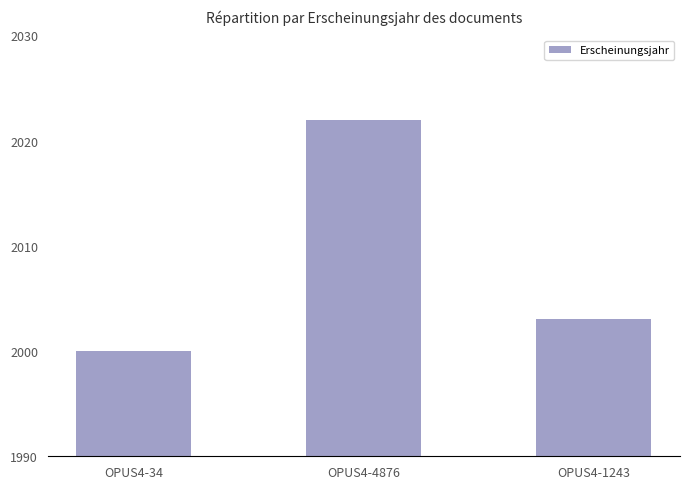

The chart shows a value of 2022 at OPUS4-4876. True or false?

True